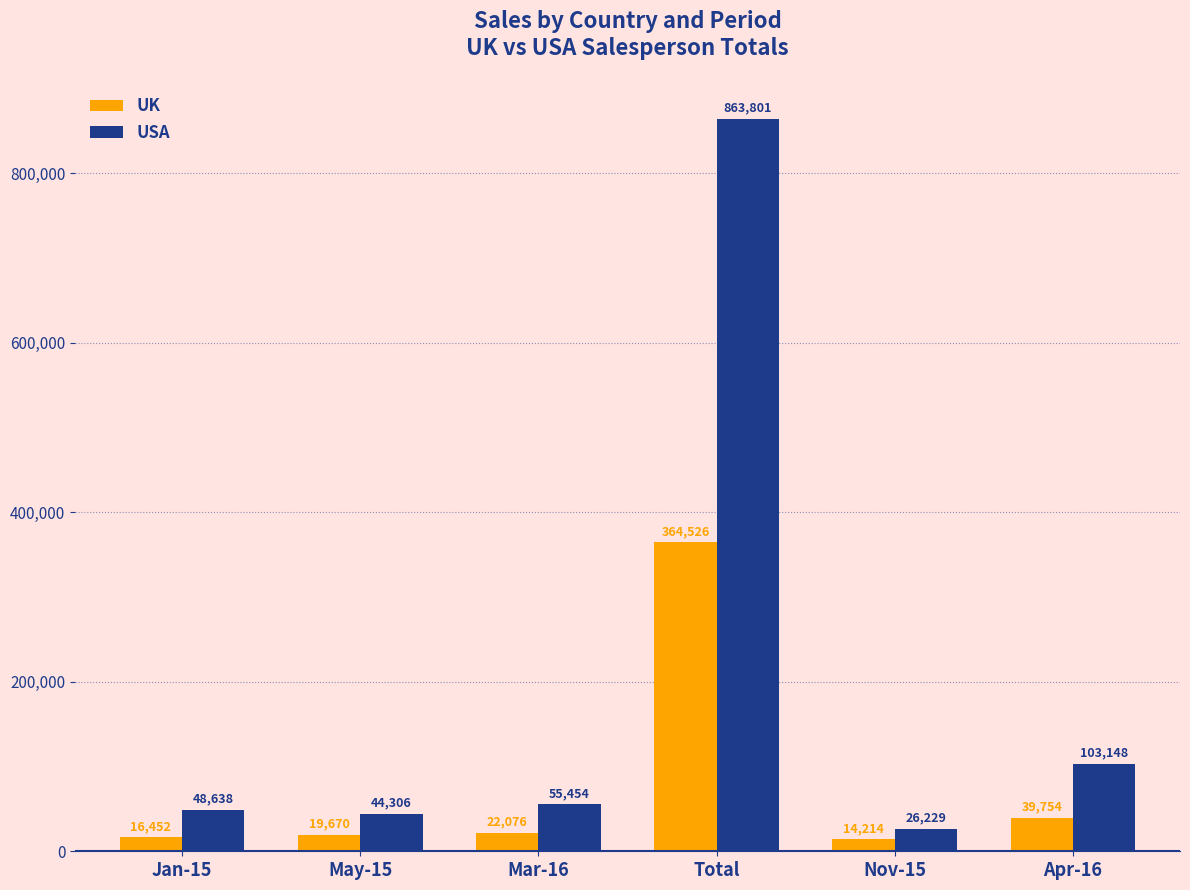

What is the difference between the UK values at Apr-16 and Total?

324772.1